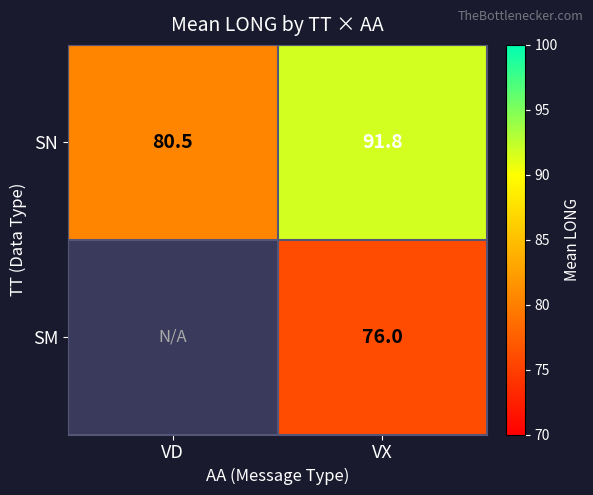

Rank the categories by SN value from lowest to highest.

VD, VX